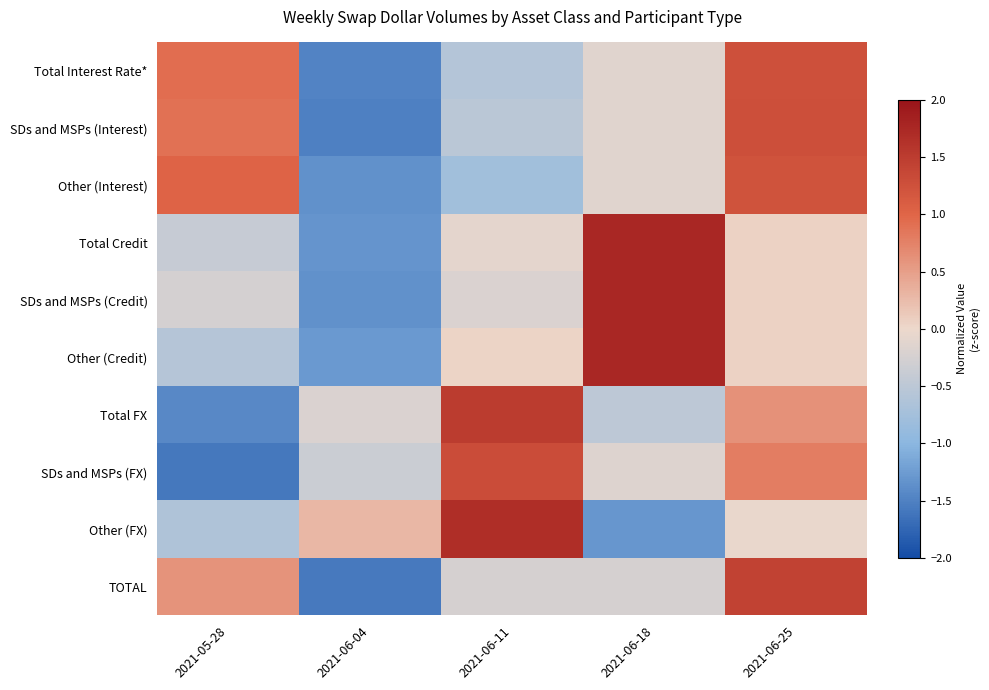

At which category does the chart reach its minimum across all series?

2021-05-28